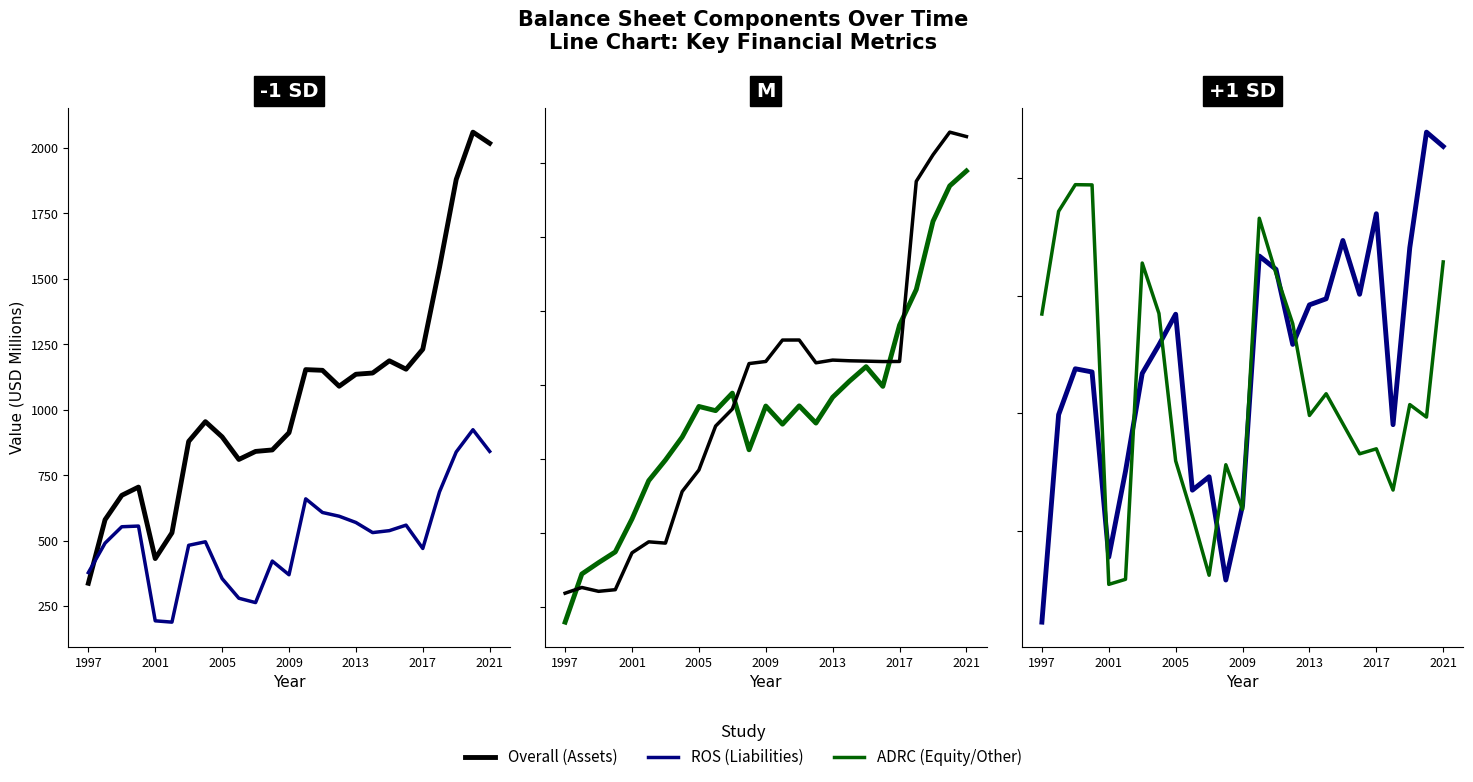

The value of Cash And Short Term Investments at 21 is 190.5. True or false?

True